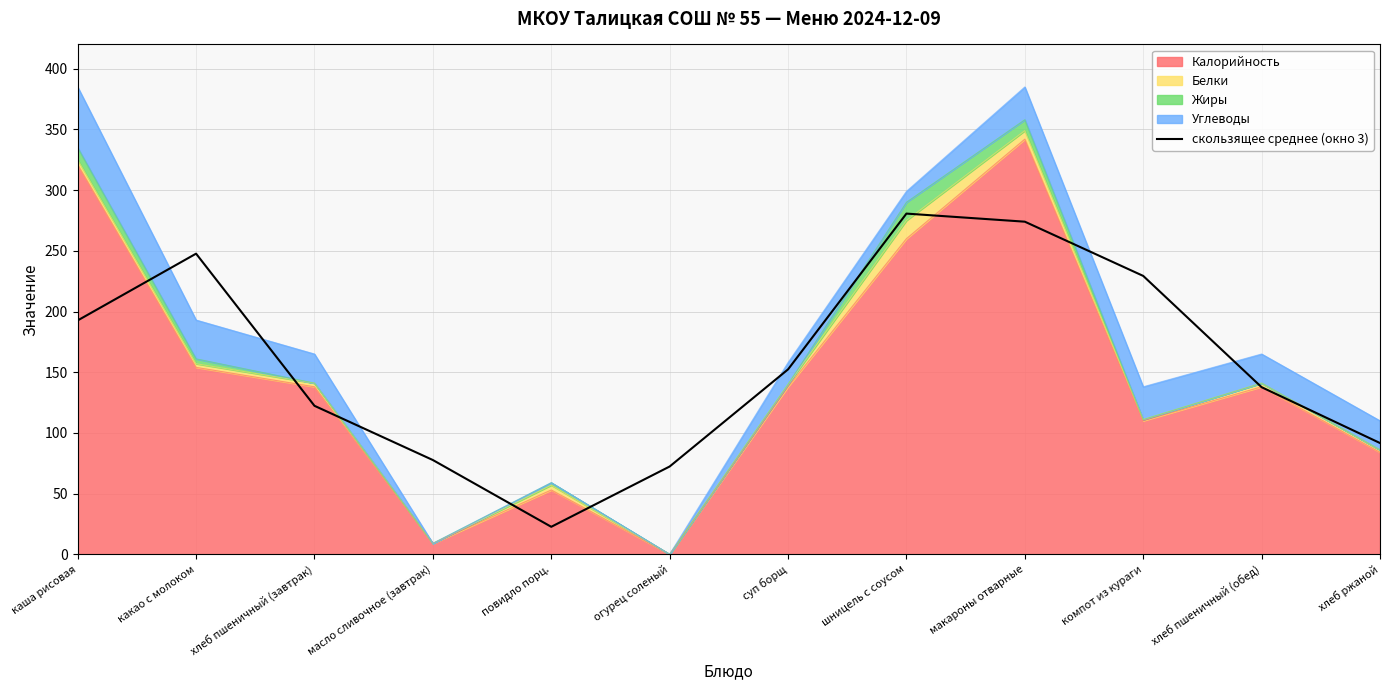

Where is the data nearest to the value 151?

суп борщ